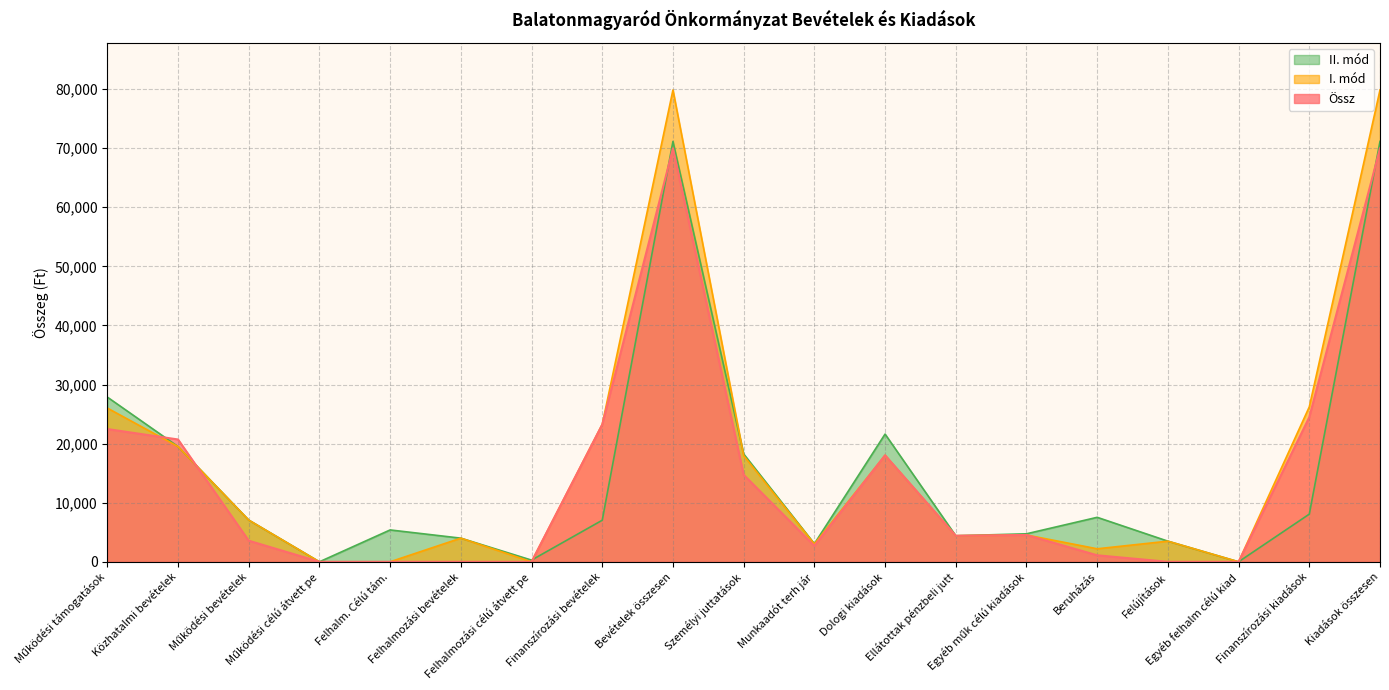

Rank the categories by I. mód value from lowest to highest.

Működési célú átvett pe, Felhalm. Célú tám., Felhalmozási célú átvett pe, Egyéb felhalm célú kiad, Beruházás, Munkaadót terh jár, Felújítások, Felhalmozási bevételek, Ellátottak pénzbeli jutt, Egyéb műk célú kiadások, Működési bevételek, Személyi juttatások, Dologi kiadások, Közhatalmi bevételek, Finanszírozási bevételek, Működési támogatások, Finanszírozási kiadások, Bevételek összesen, Kiadások összesen